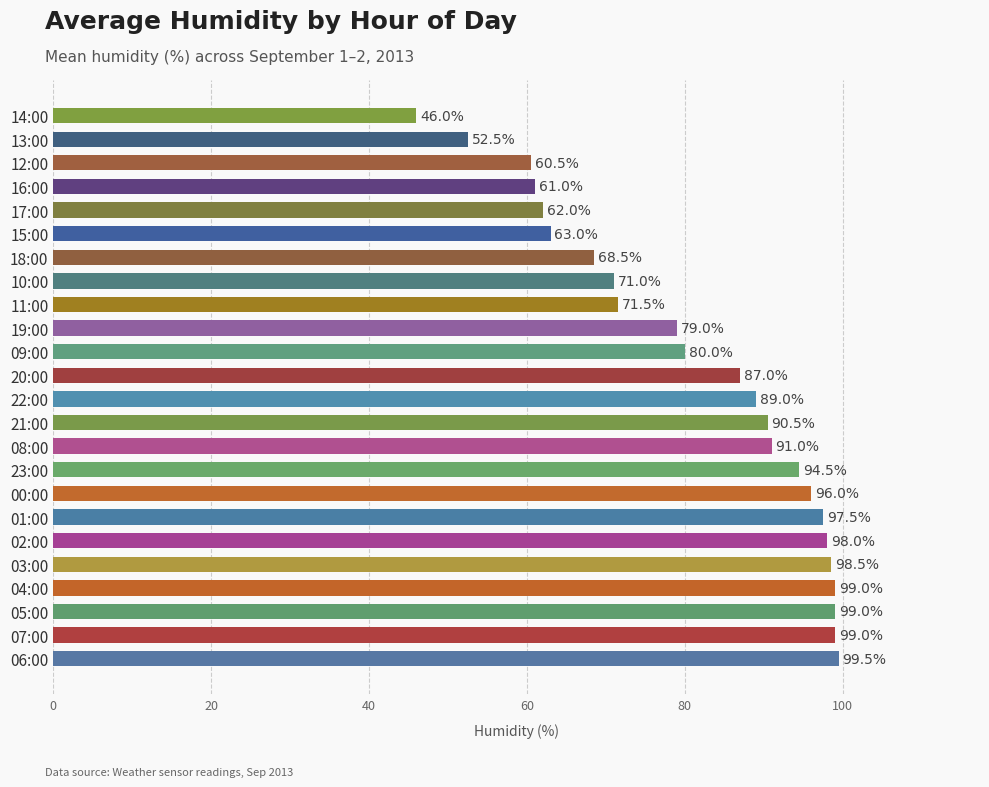

What is the minimum value shown in the chart?

46.0